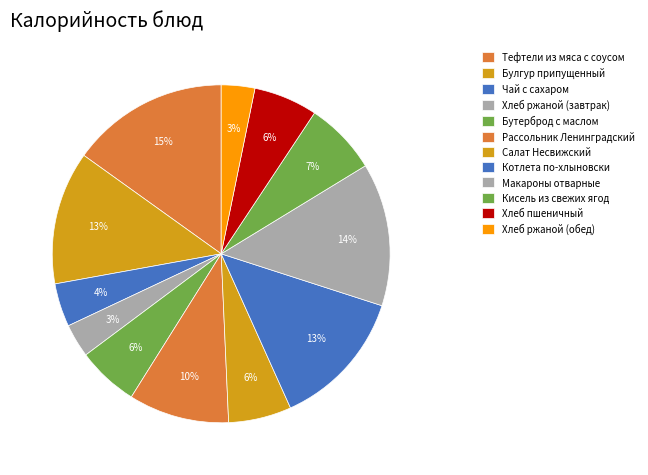

How many segments does this pie chart have?

12